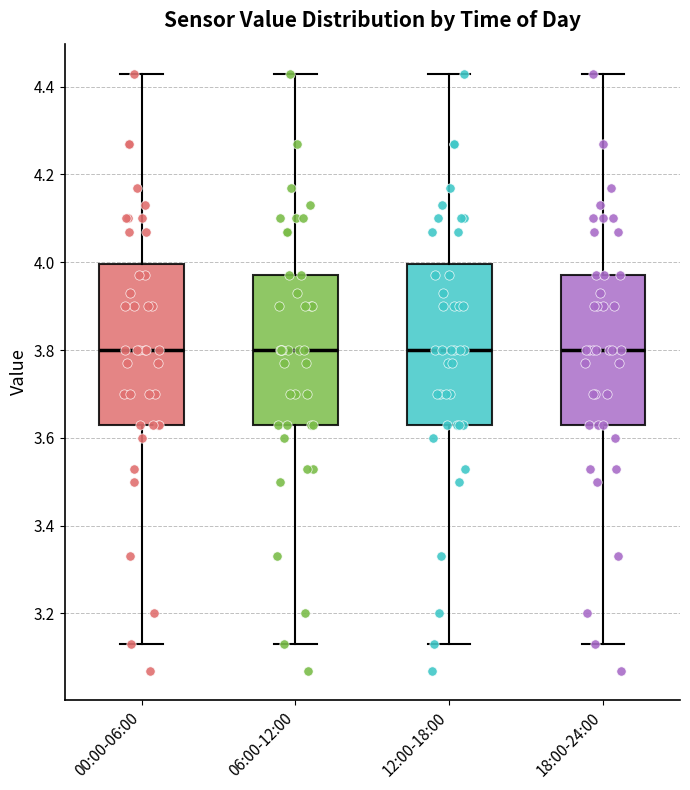

Reading left to right, read every box against the y-axis: the position of its median line, the range the box covers, and the ends of its whiskers. The values are not printed on the chart, so give them approximately, as read against the axis.

00:00-06:00: median 3.80, box 3.64 to 4.00, whiskers 3.14 to 4.44
06:00-12:00: median 3.80, box 3.64 to 3.98, whiskers 3.14 to 4.44
12:00-18:00: median 3.80, box 3.64 to 4.00, whiskers 3.14 to 4.44
18:00-24:00: median 3.80, box 3.64 to 3.98, whiskers 3.14 to 4.44